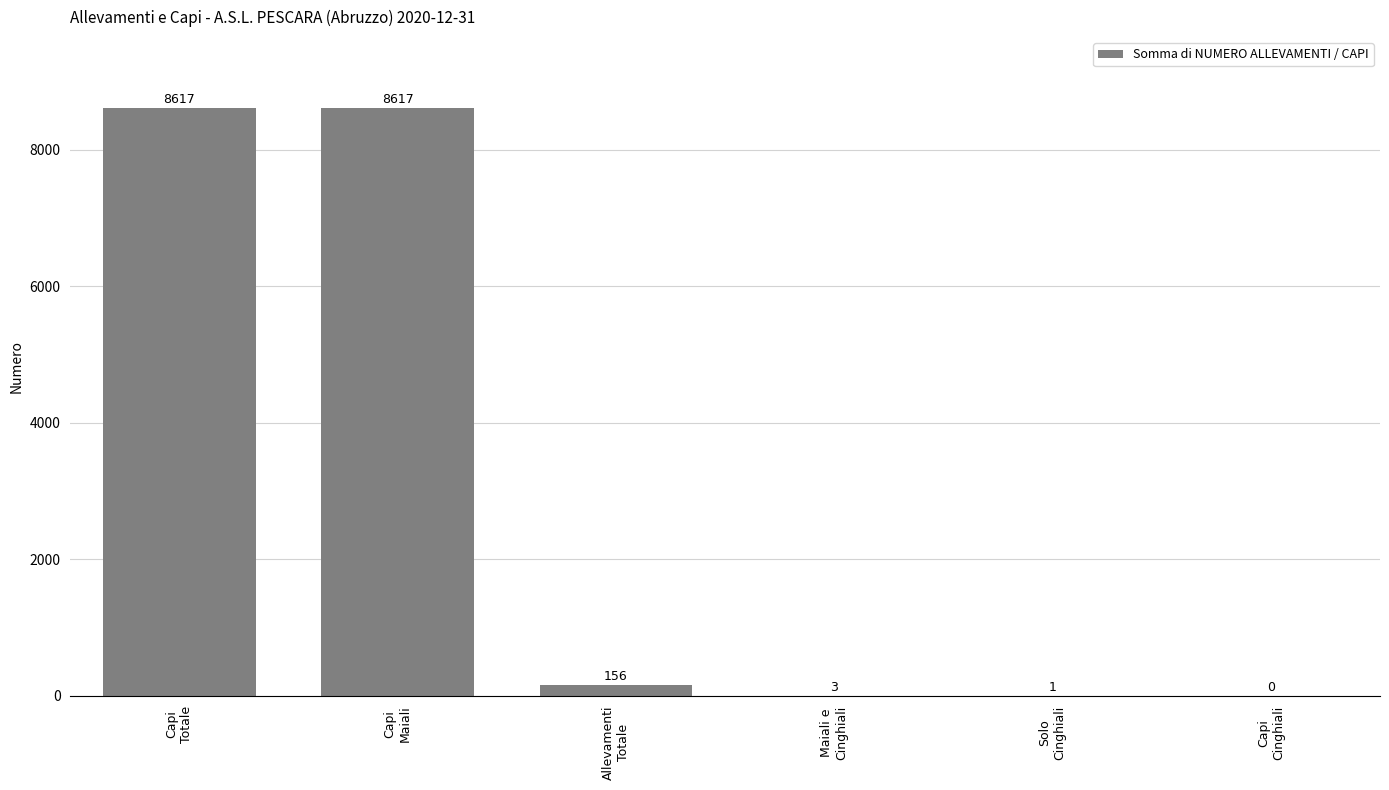

Approximately how many times larger is the value at Capi
Totale compared to Capi
Maiali?

1.0